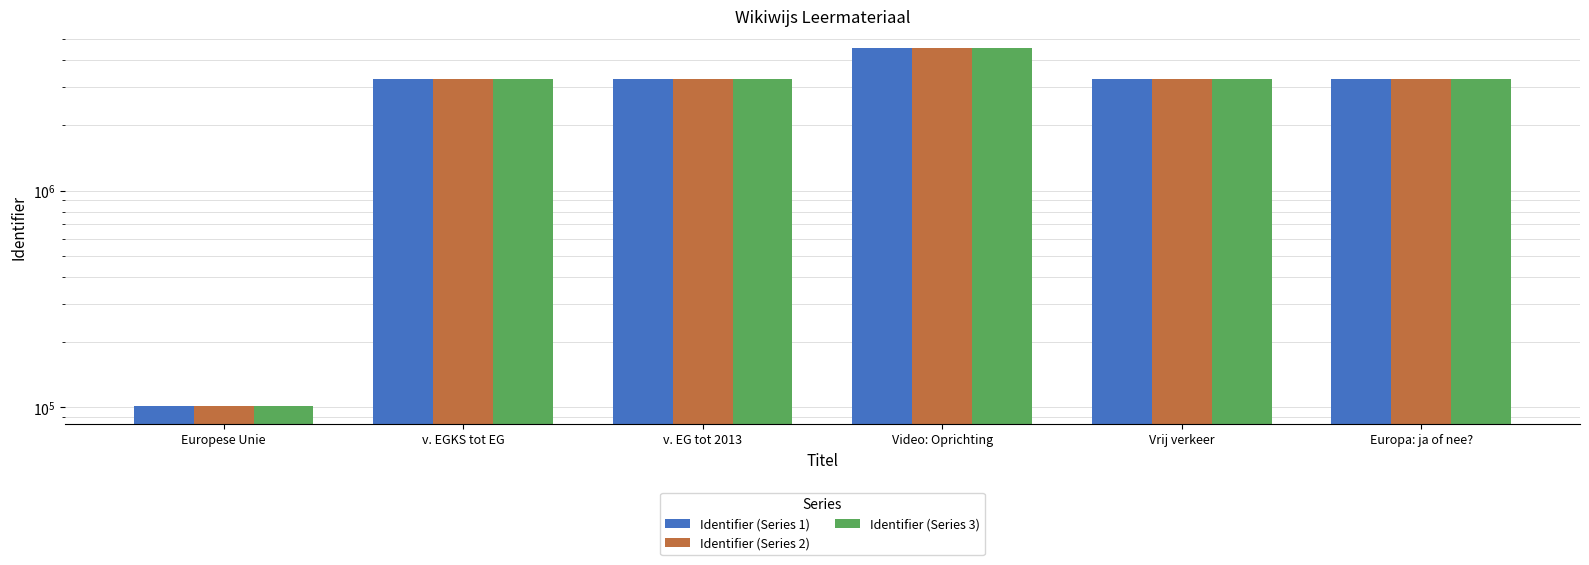

True or false: Identifier (Series 3) has a value of 147858 at Europese Unie.

False